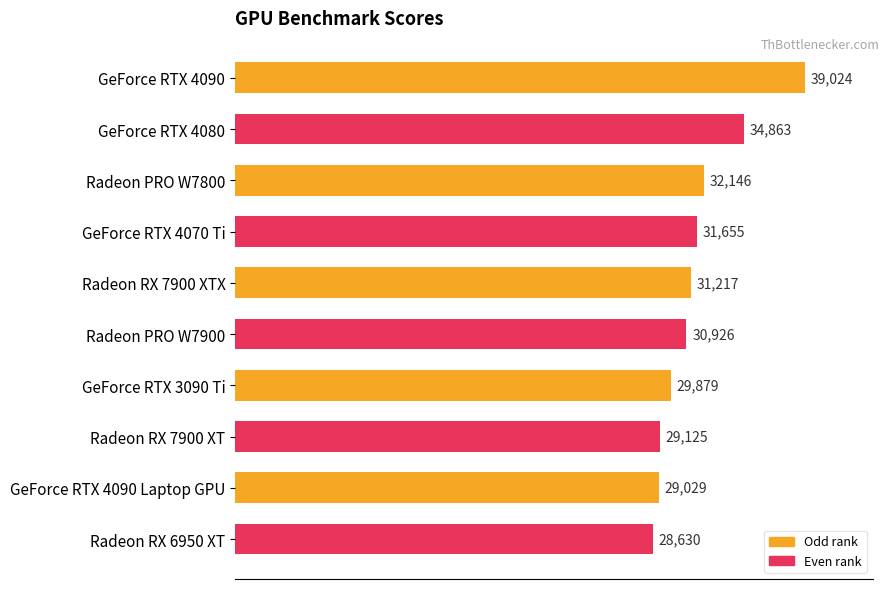

List the labels in order of value, largest first.

GeForce RTX 4090, GeForce RTX 4080, Radeon PRO W7800, GeForce RTX 4070 Ti, Radeon RX 7900 XTX, Radeon PRO W7900, GeForce RTX 3090 Ti, Radeon RX 7900 XT, GeForce RTX 4090 Laptop GPU, Radeon RX 6950 XT